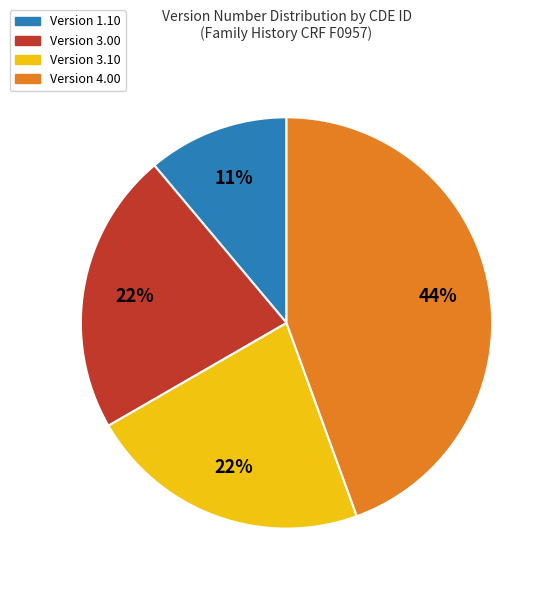

Between Version 1.10 and Version 3.10, which is larger?

Version 3.10